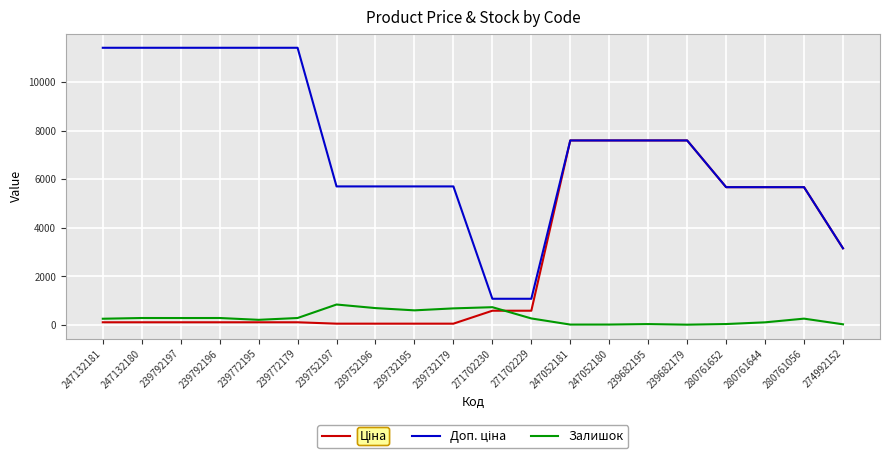

The value of Залишок at 239752196 is 698.0. True or false?

True